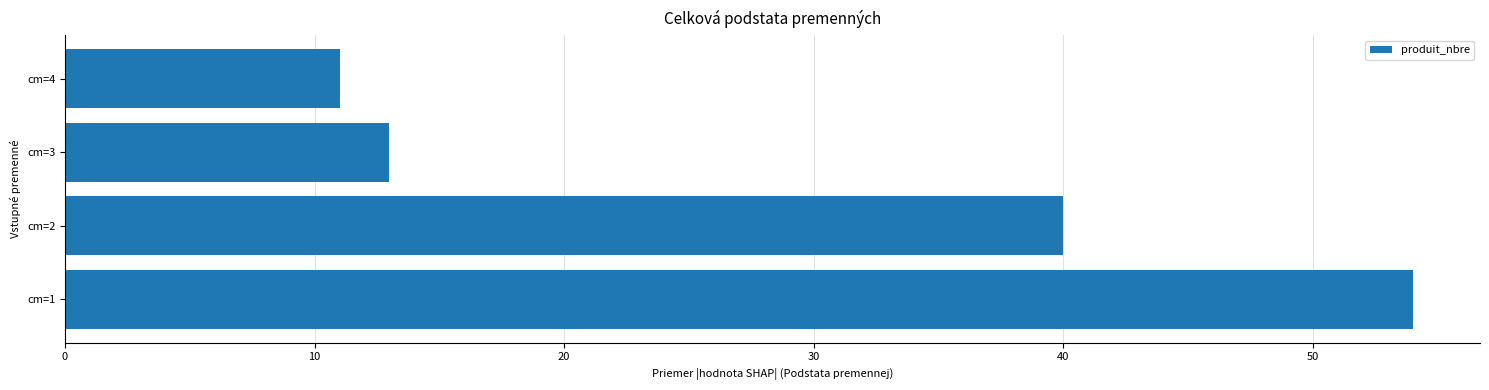

Reading top to bottom, what are all the values shown in this chart?

11	13	40	54